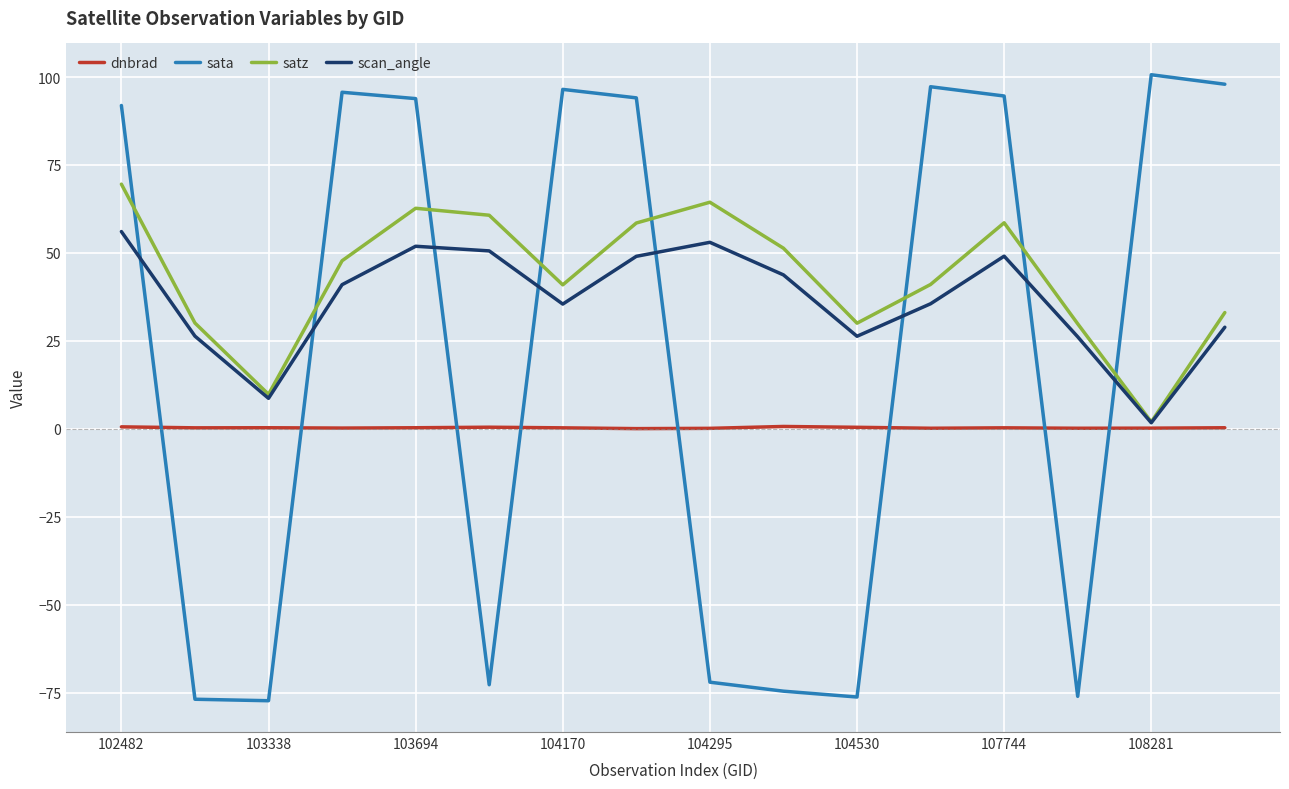

Which series has the largest range (max minus min)?

sata